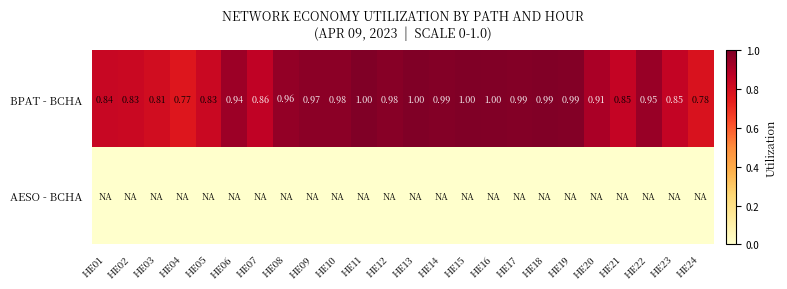

At how many categories does at least one series exceed 0?

24